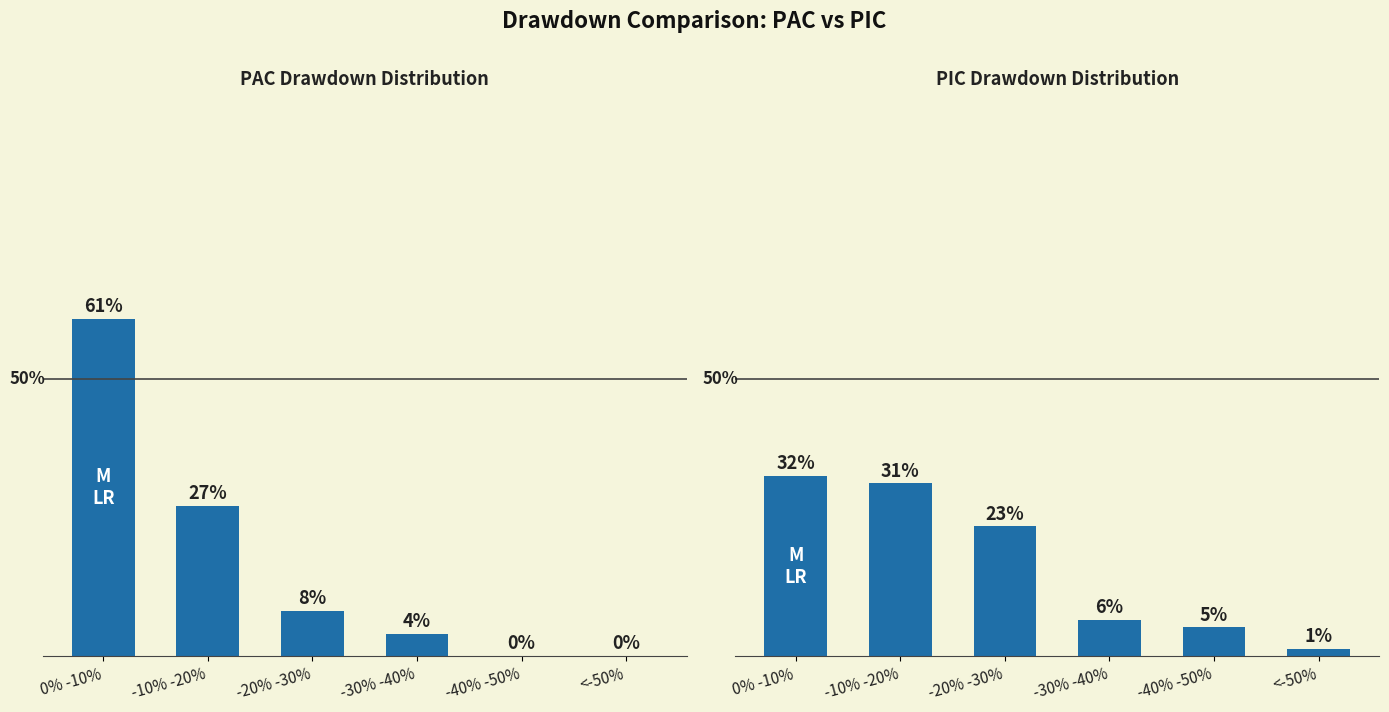

Which series changed the most between -10% -20% and -40% -50%?

PAC Drawdown Distribution